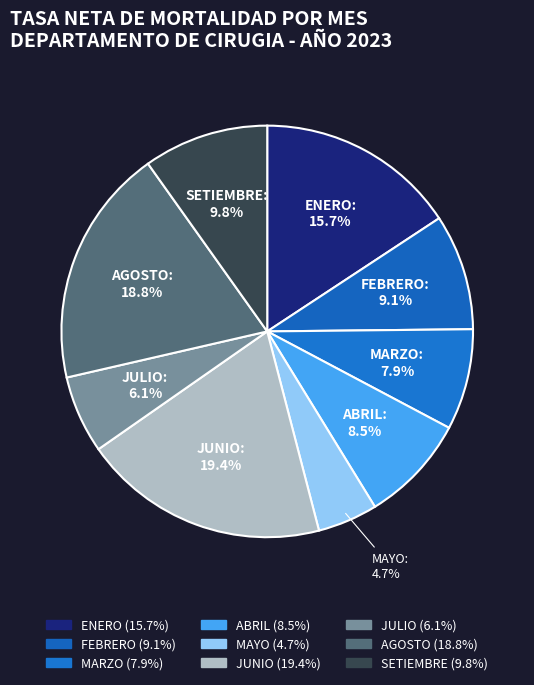

To the nearest percent, what is the difference between the largest and smallest slice percentages?

15%